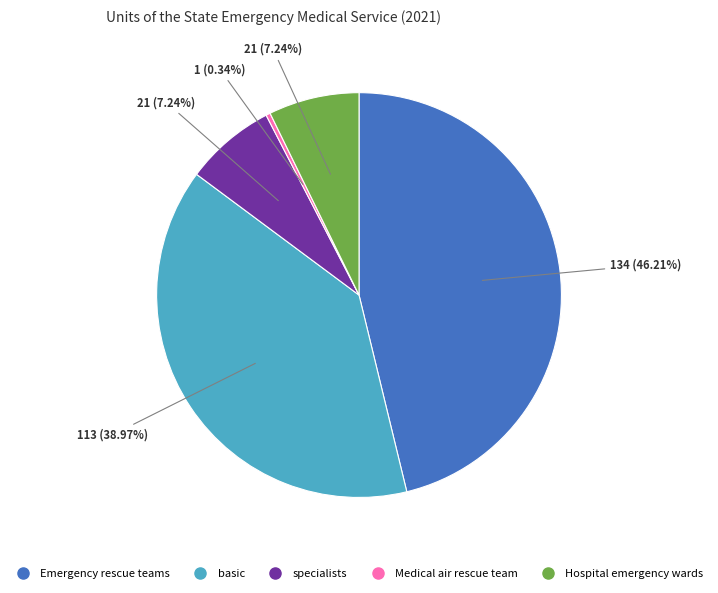

True or false: Medical air rescue team accounts for 0% of the total.

True